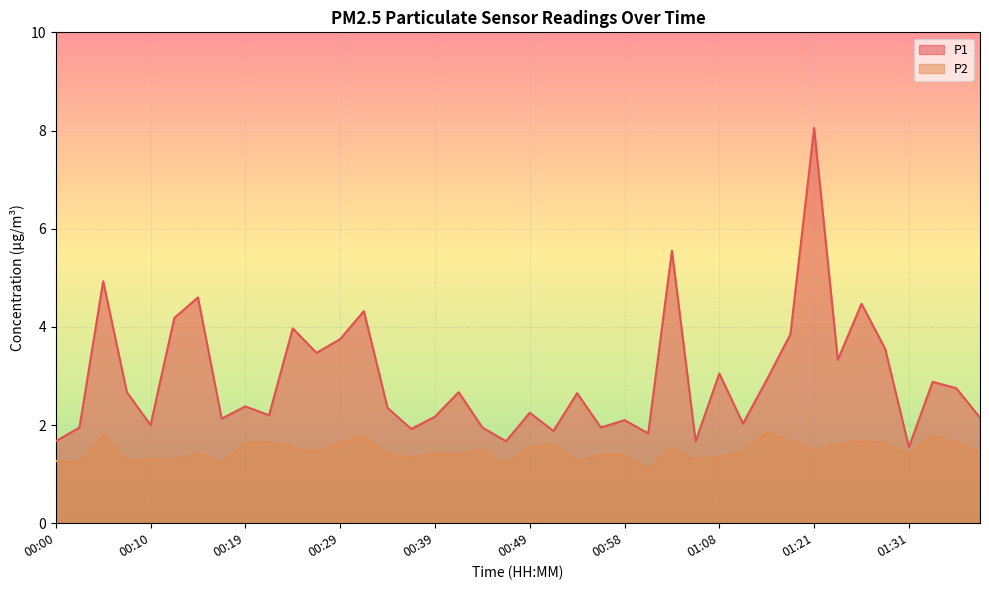

True or false: P2 has more than 0 points higher than both neighbors.

True